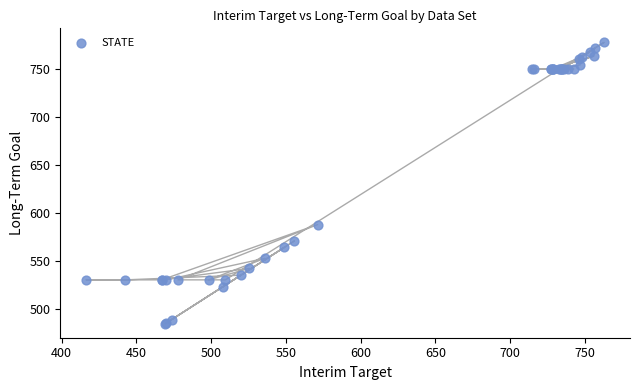

What Y value in the scatter plot is closest to 631?

587.7